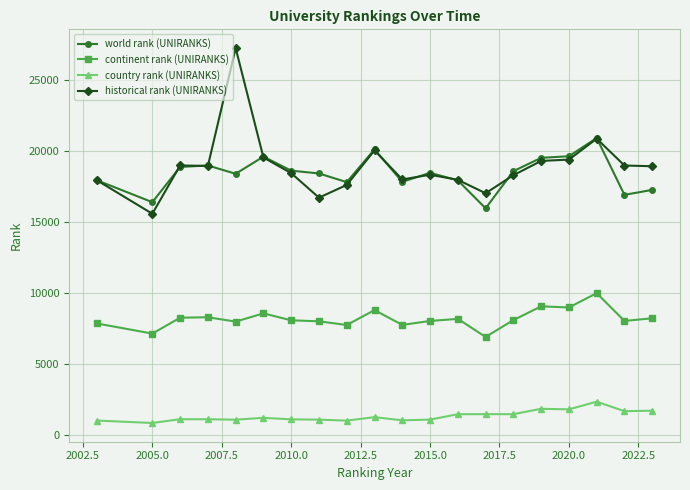

What is the difference between the maximum and minimum values in the historical rank (UNIRANKS) series?

11682